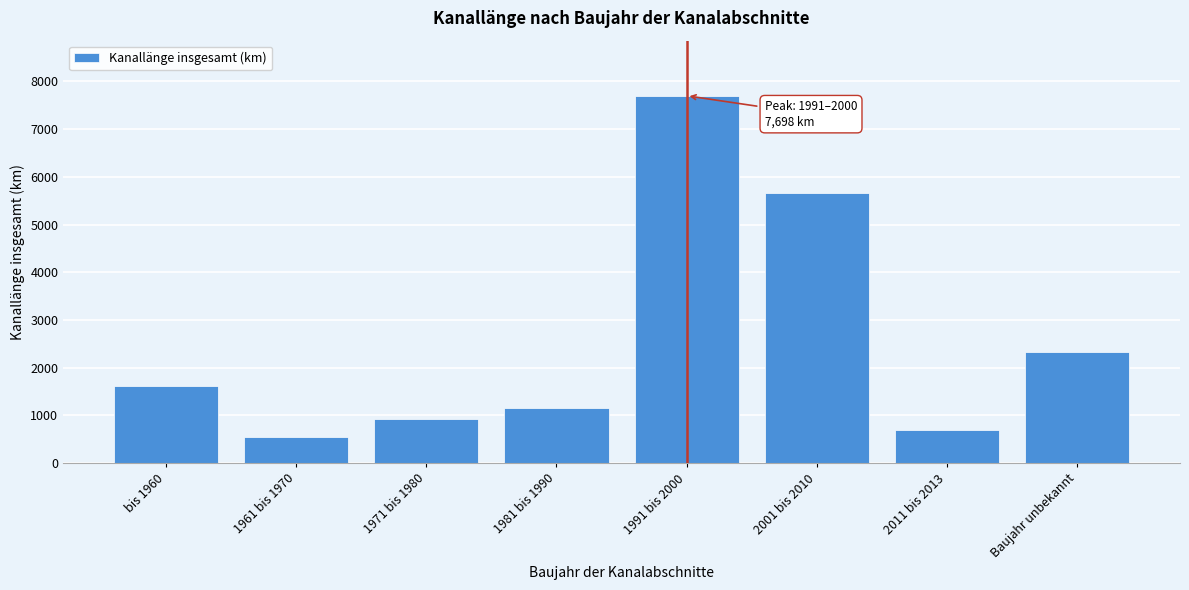

Reading right to left, extract all data points from this chart.

2321	691	5667	7698	1146	925	542	1606